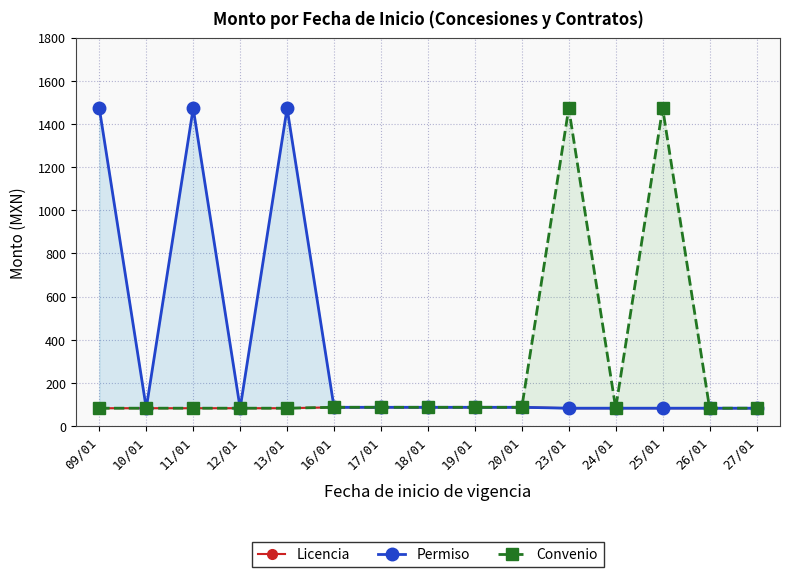

What value does the Licencia series have at 19/01?

87.3